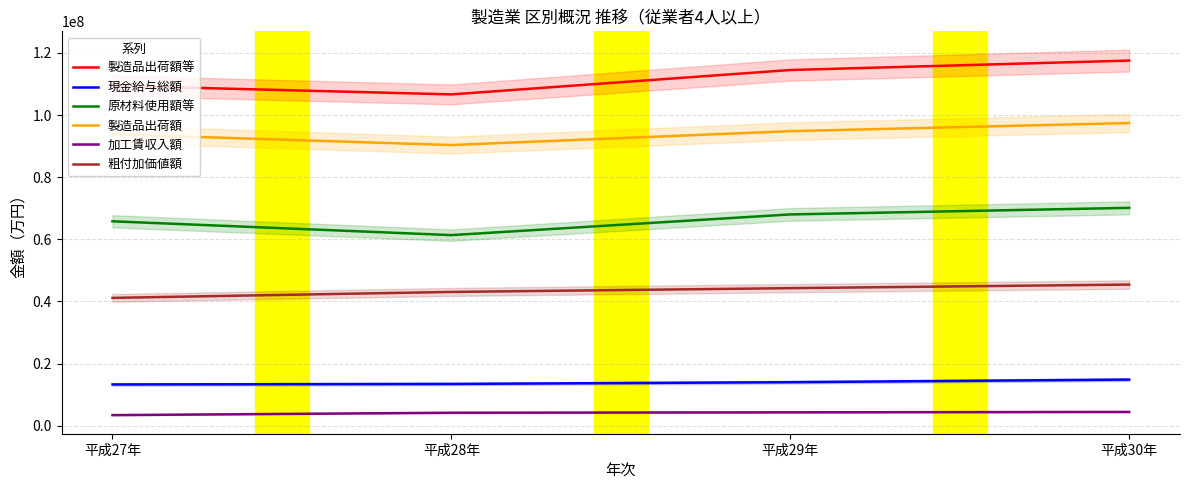

Is this an area chart (filled region under the line)?

No